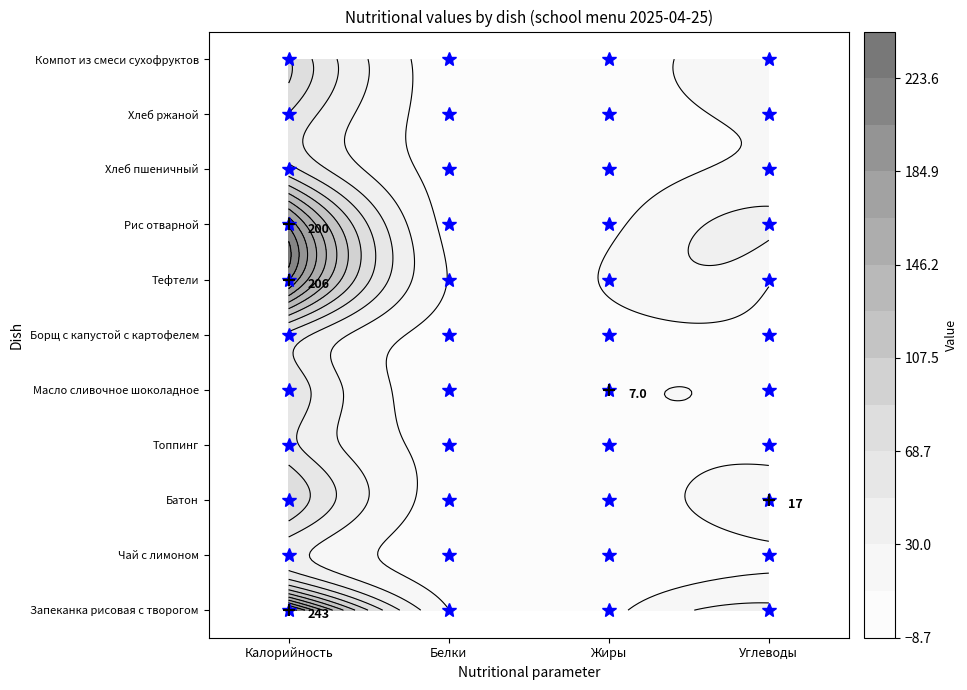

How many values in the Рис отварной series are below 33?

2